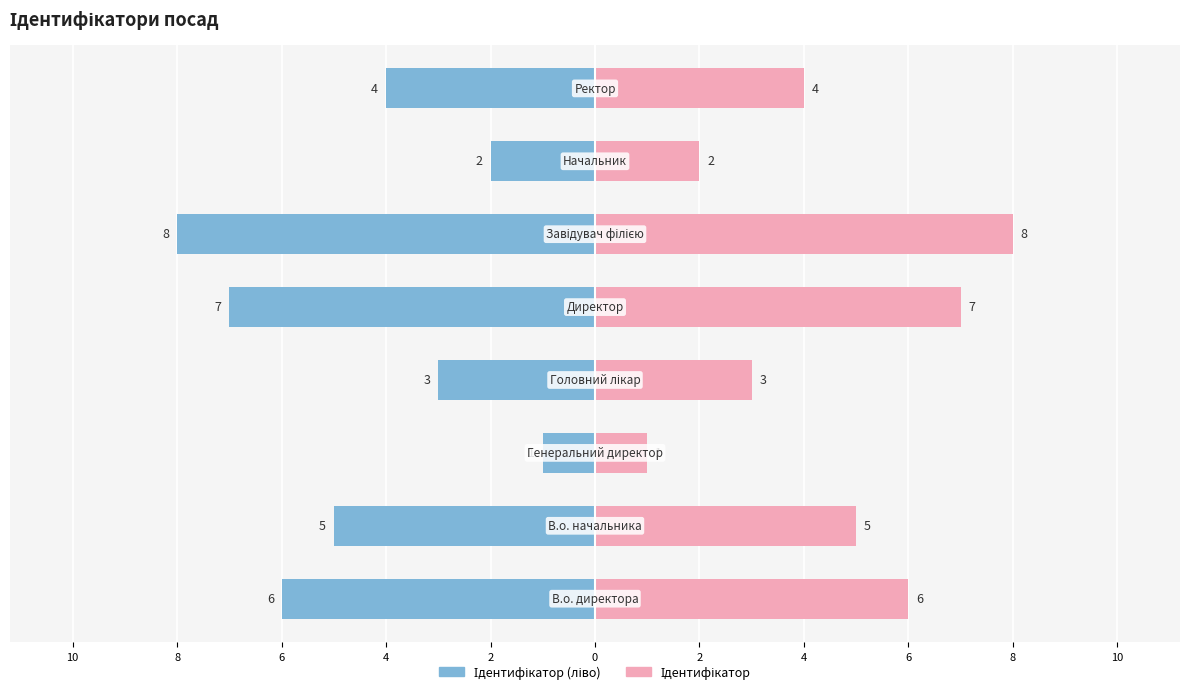

Which series has the largest range (max minus min)?

Ідентифікатор (ліво)